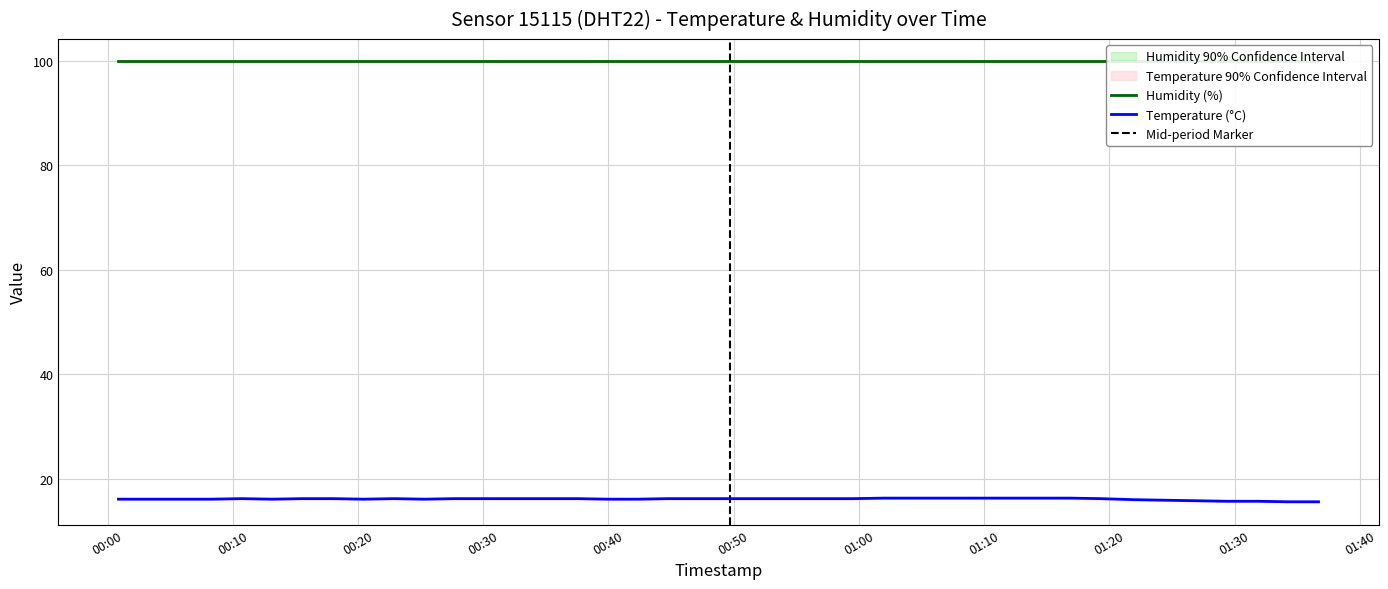

What is the maximum value for Temperature (°C)?

16.3